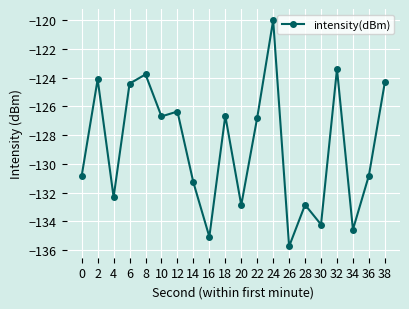

What is the change in value from 4 to 32?

+8.9